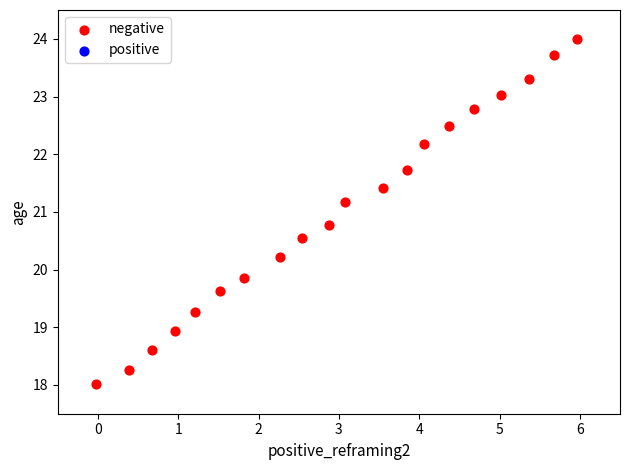

What is the range of Y values (max minus min)?

6.0